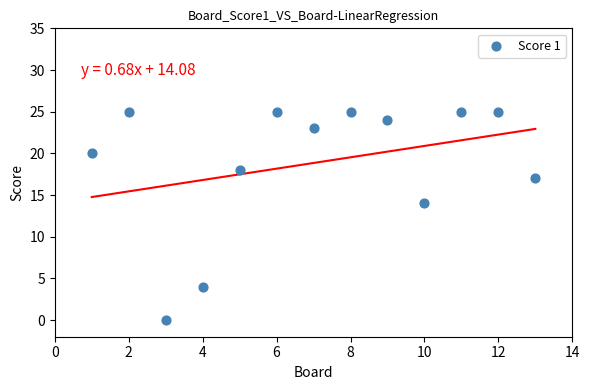

What Y value in the scatter plot is closest to 12?

14